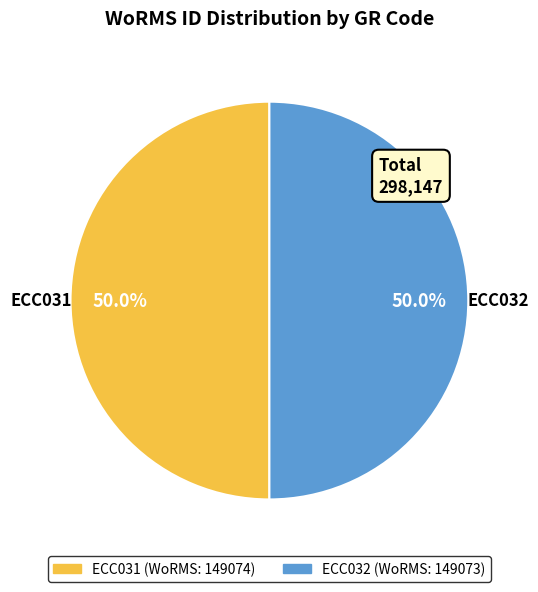

What portion of the pie excludes ECC031?

50.0%